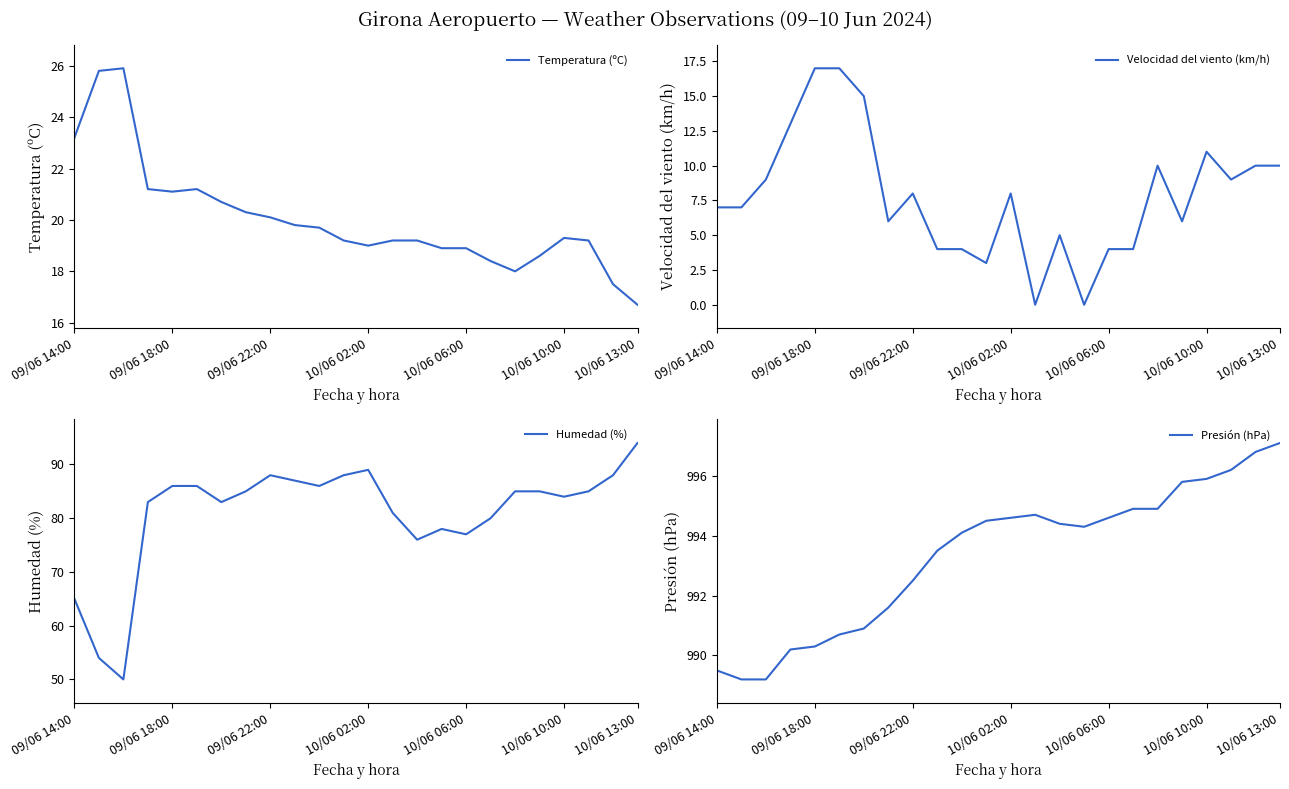

What is the label of the 24th point from the right?

09/06 14:00